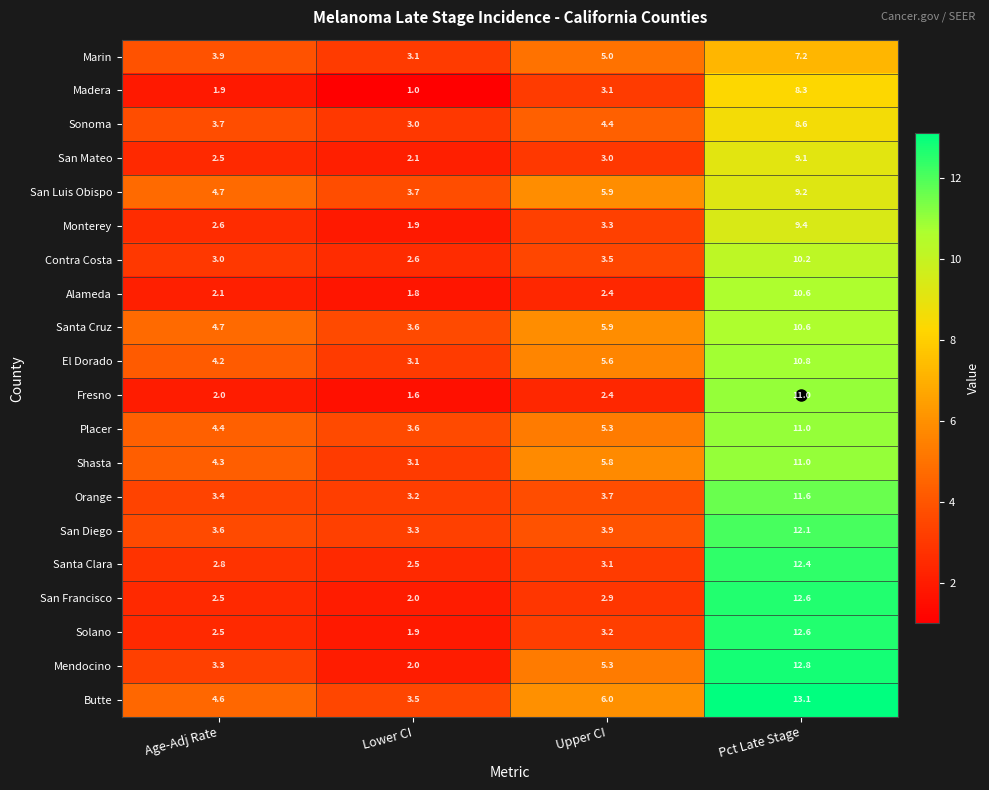

At which label does Sonoma first exceed 4?

Upper CI